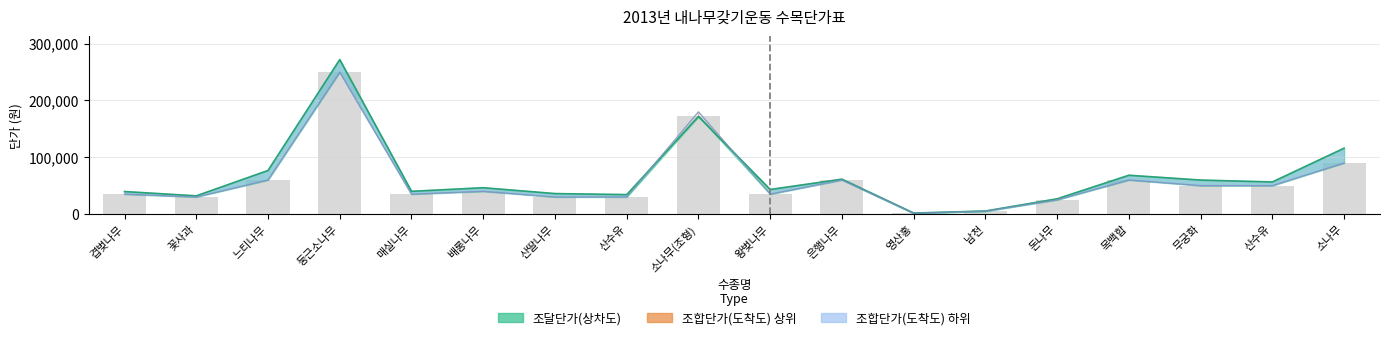

Which has a higher value, 둥근소나무 or 소나무(조형)?

둥근소나무